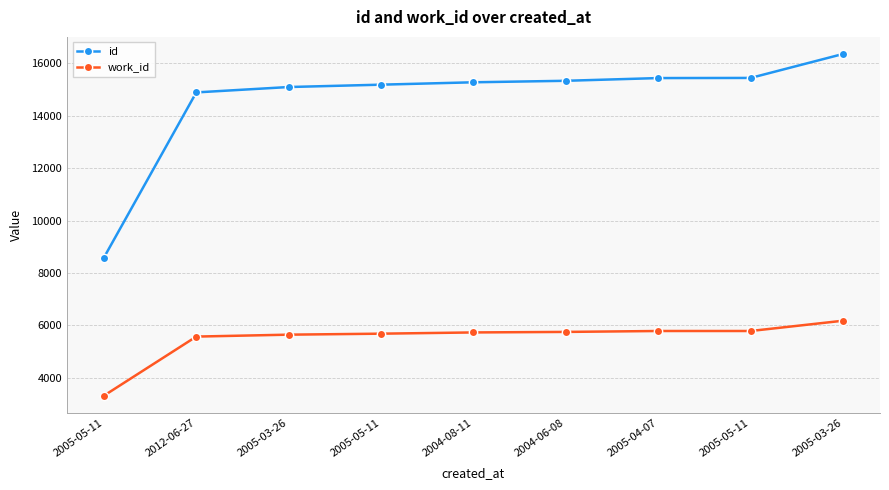

How many values in the id series are below 15275?

4